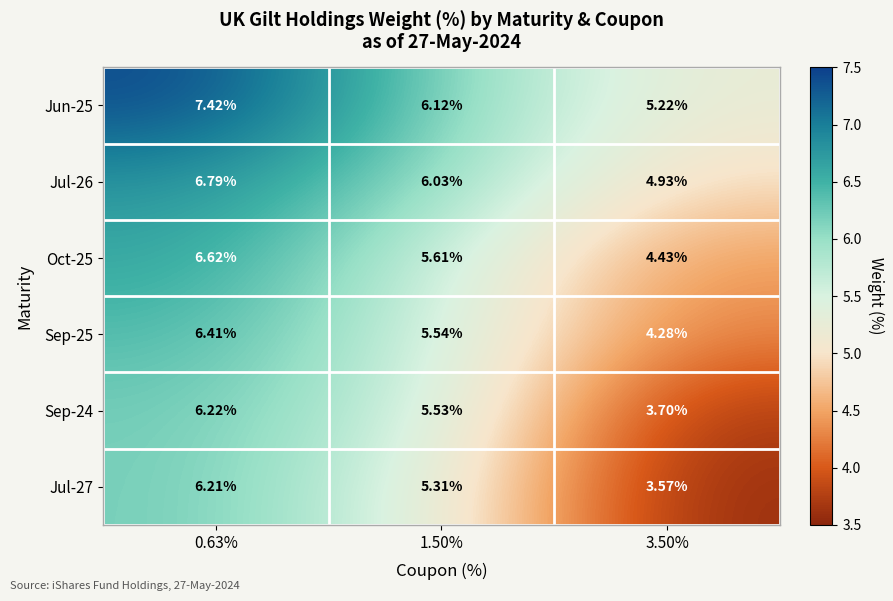

At which category is the sum across all series the highest?

0.63%